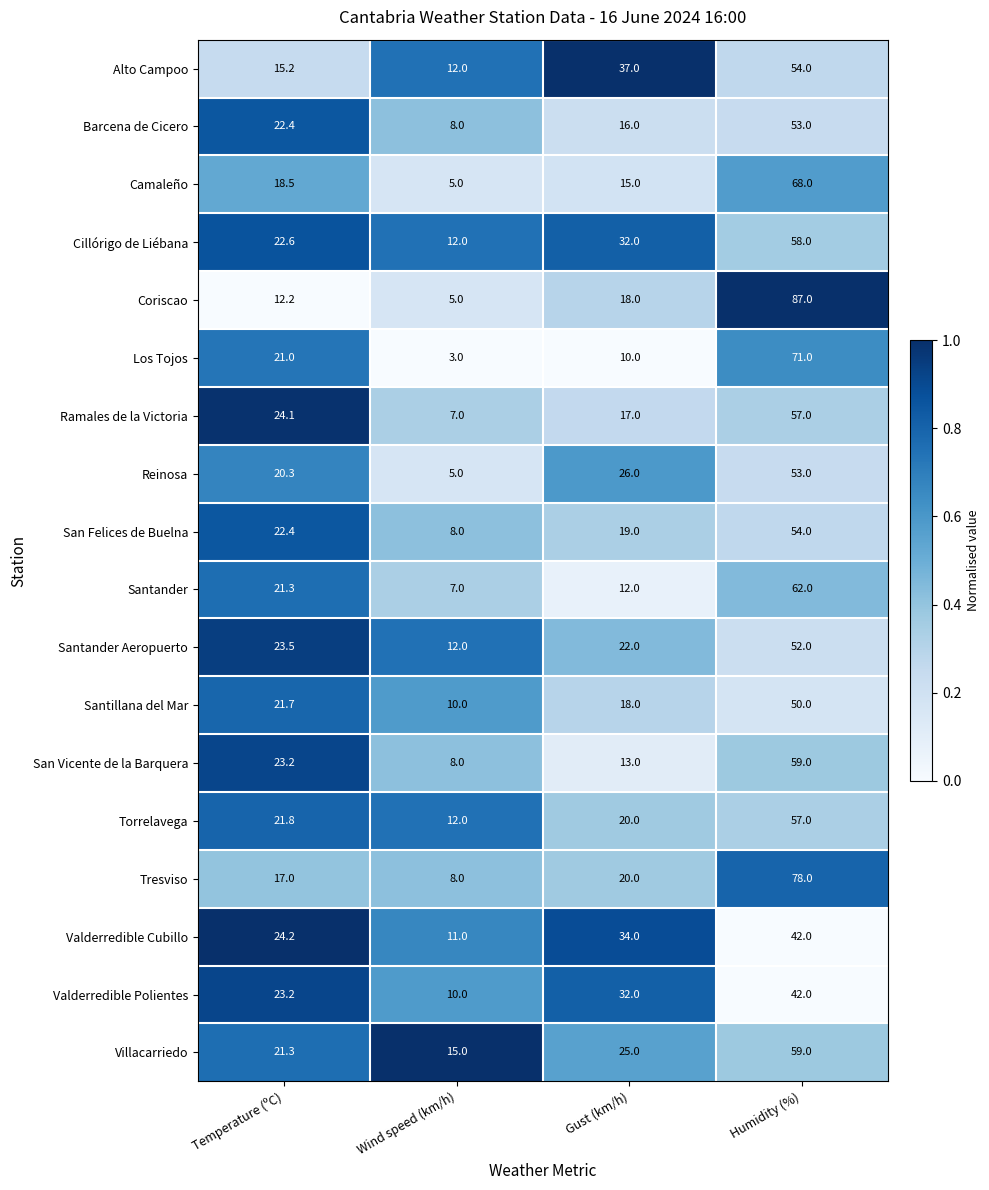

What is the maximum value shown in the chart?

87.0